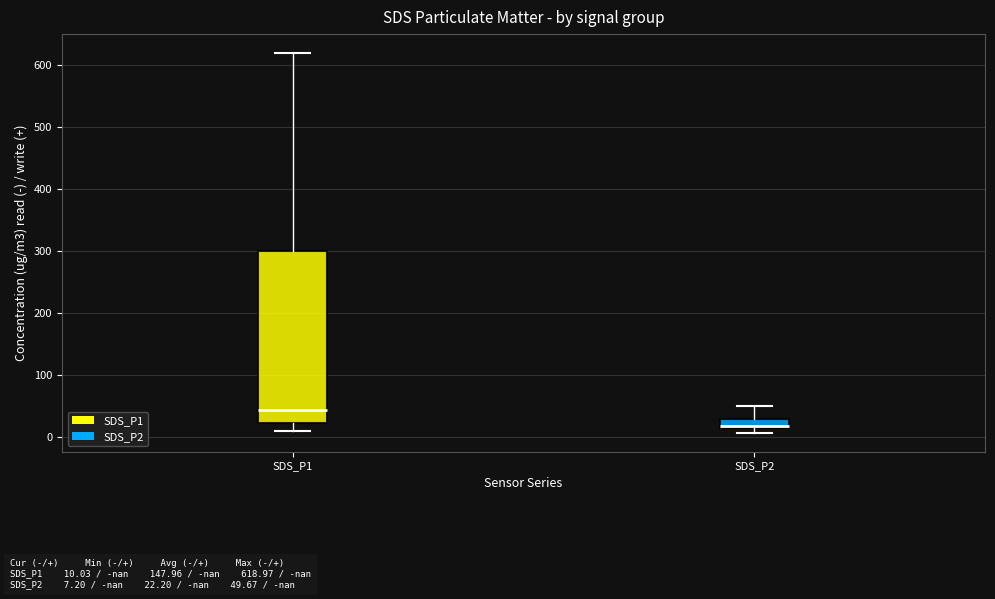

Which box is the tallest, from its lower edge to its upper edge?

SDS_P1